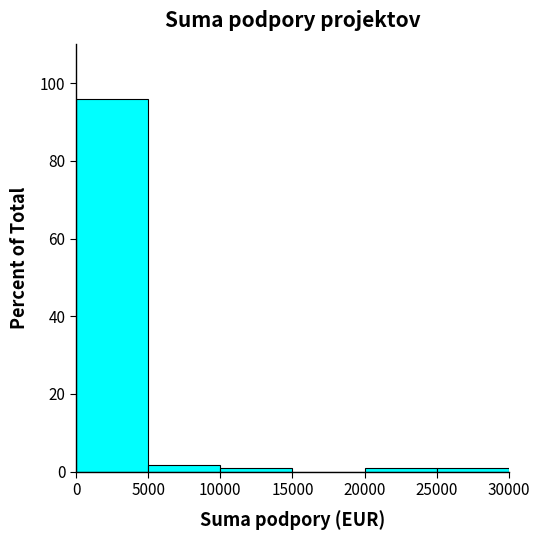

Reading left to right, transcribe this chart: for each bar, give the range it covers on the x-axis and its height. The values are not printed on the chart, so give them approximately, as read against the axis.

0 to 5000: 96
5000 to 10000: under 2
10000 to 15000: under 2
15000 to 20000: 0
20000 to 25000: under 2
25000 to 30000: under 2